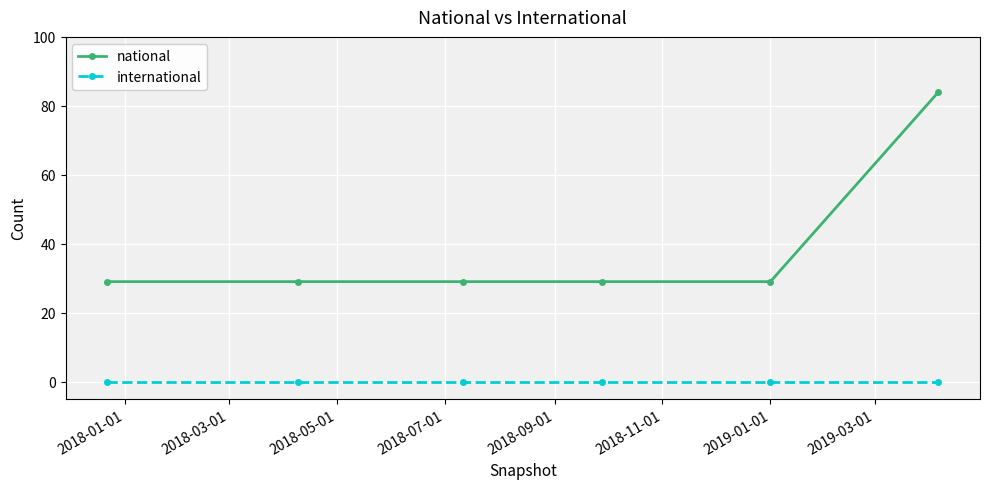

What is the average value of the national series?

38